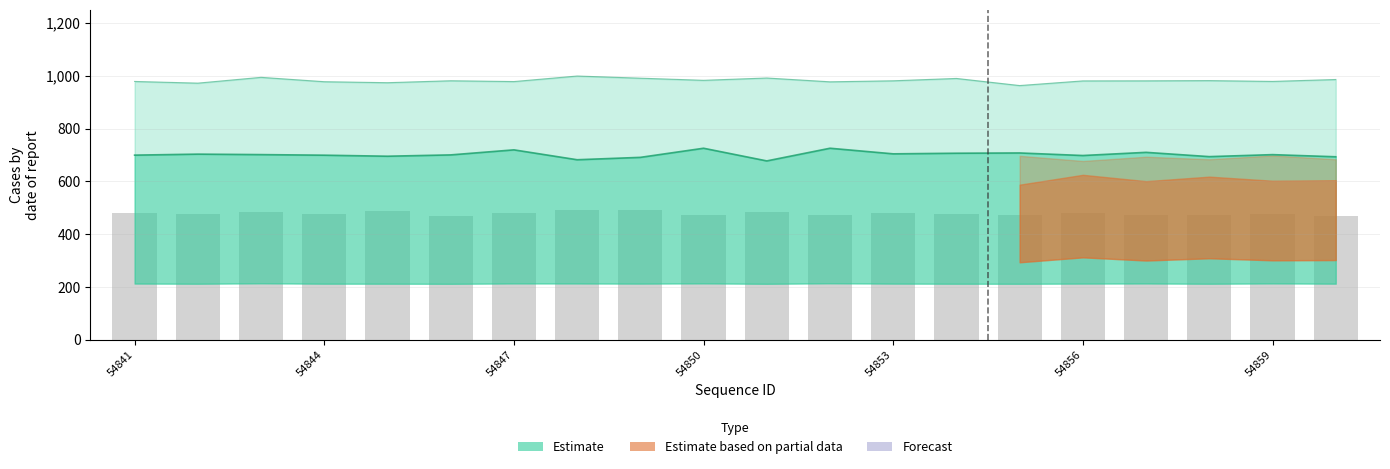

Between 16 and 54853, which is larger?

54853